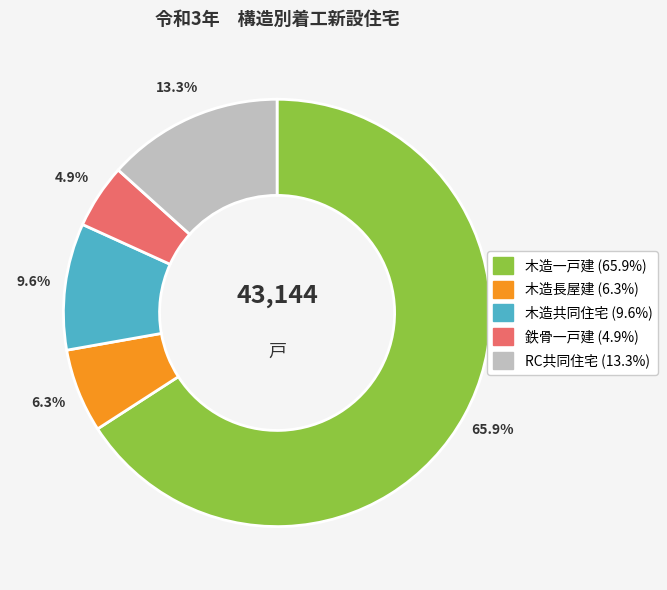

Is there any slice that represents more than half of the pie?

Yes